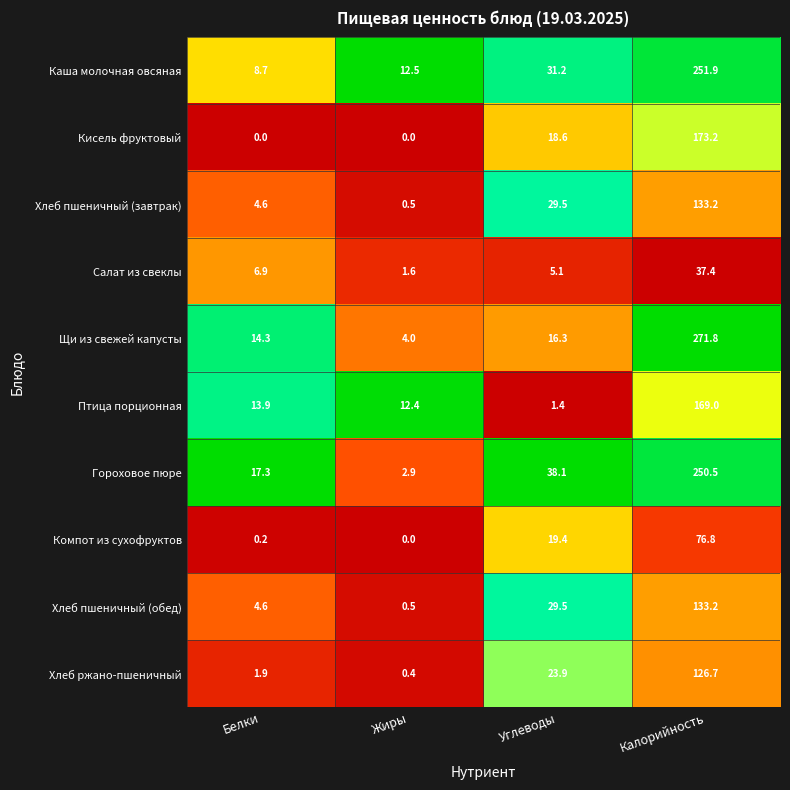

Which series has the widest spread of values?

Щи из свежей капусты